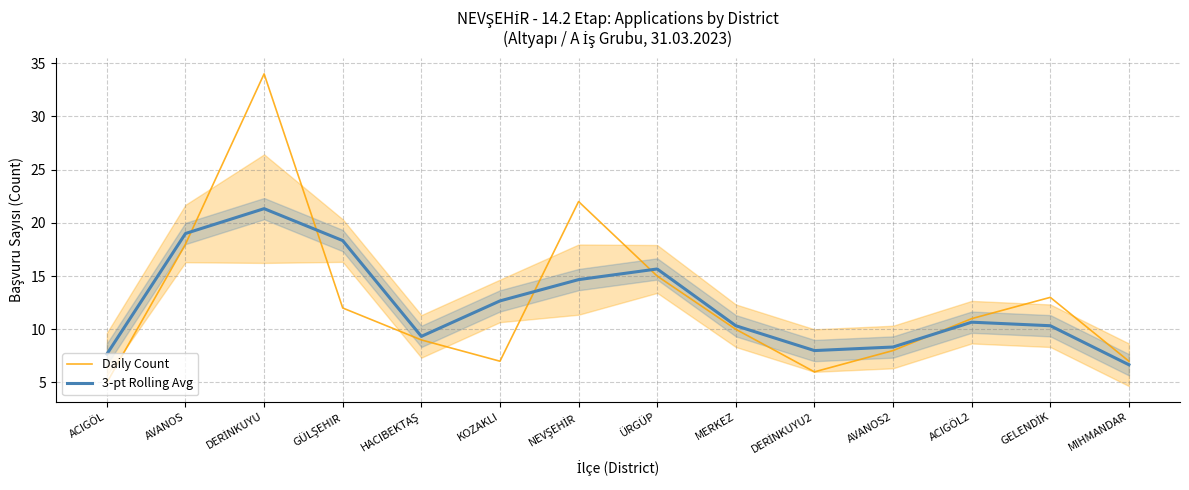

The value of Daily Count at MIHMANDAR is 9.3. True or false?

False